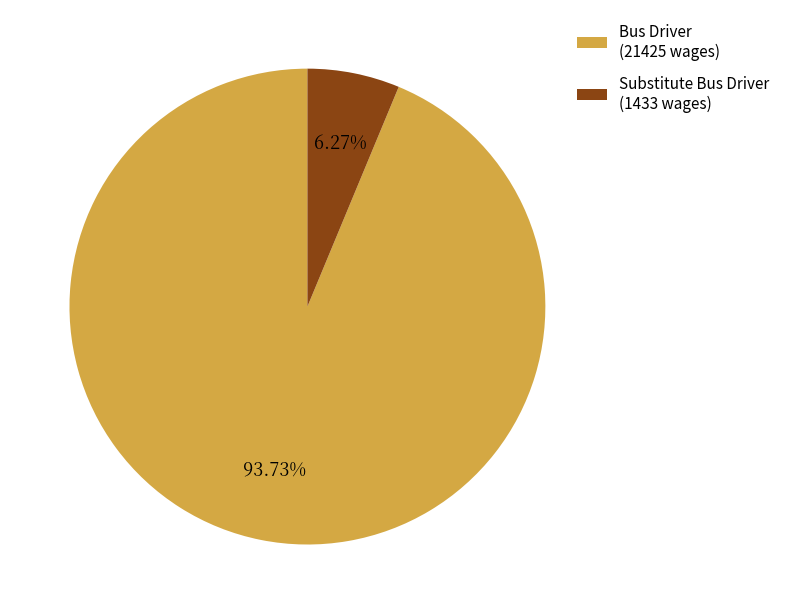

How many segments does this pie chart have?

2